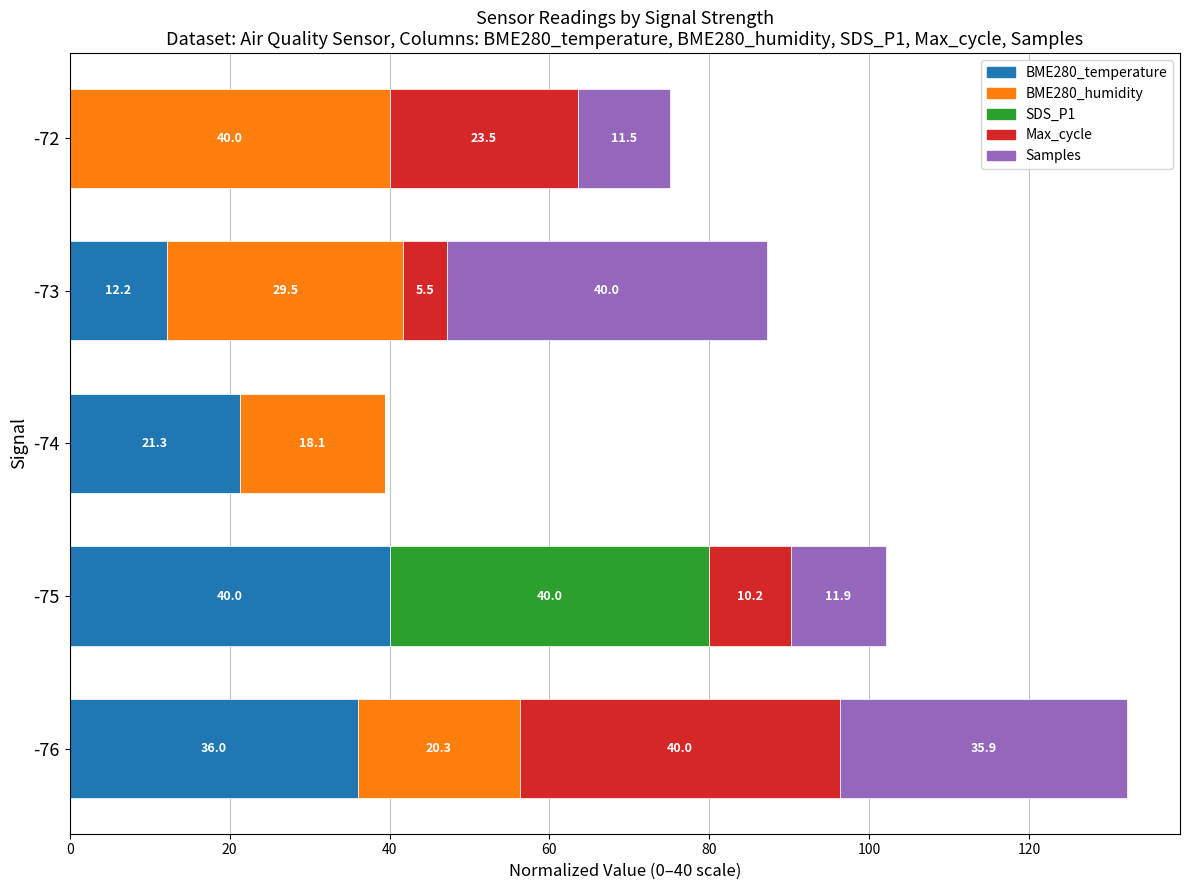

What is the maximum value for BME280_temperature?

40.0